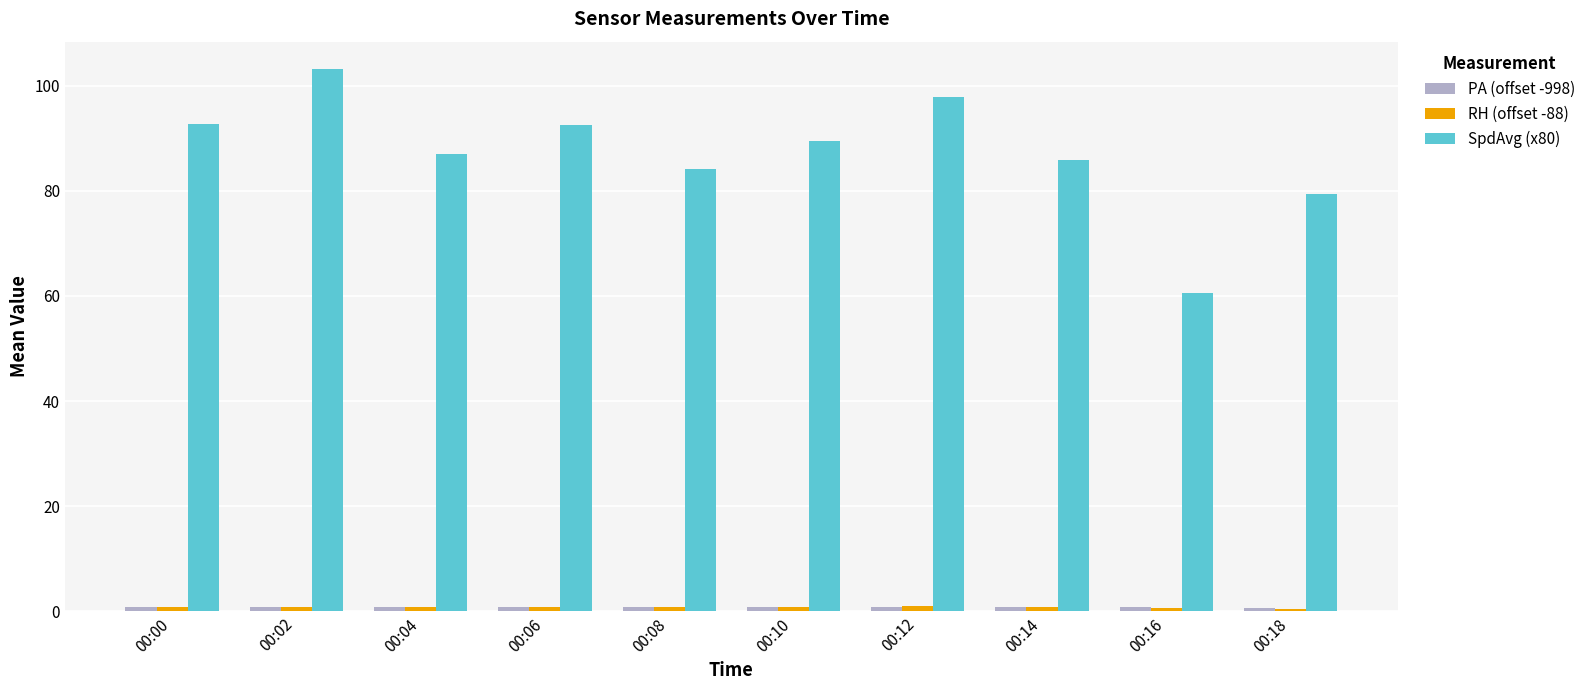

What is the maximum value for SpdAvg (x80)?

103.2